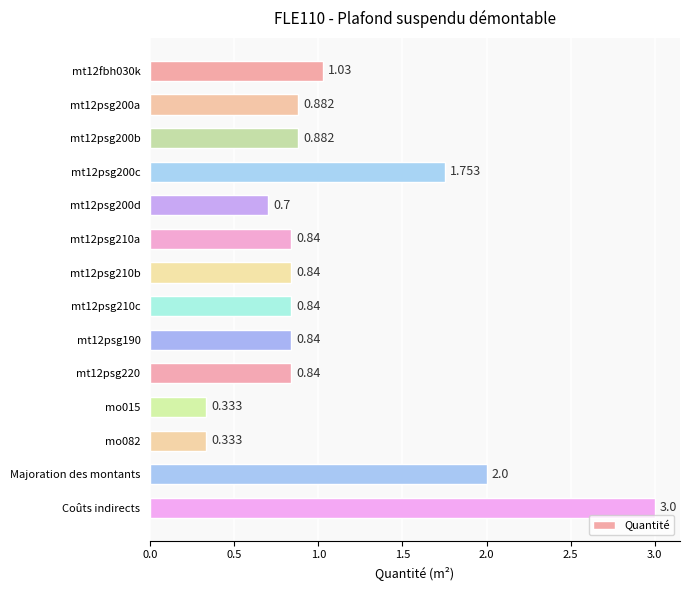

What is the label of the 2nd bar from the bottom?

Majoration des montants